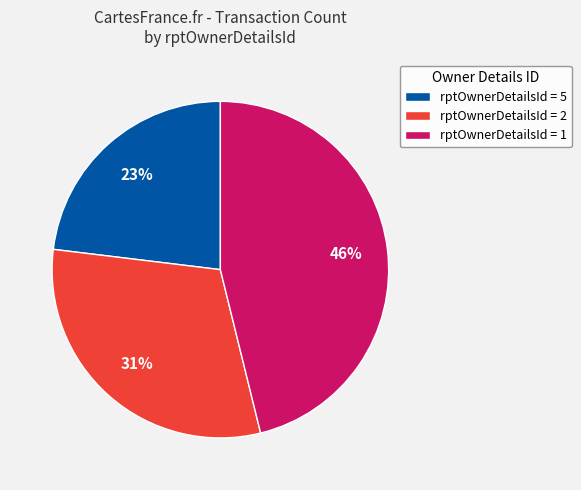

Rank the categories by value from lowest to highest.

rptOwnerDetailsId = 5, rptOwnerDetailsId = 2, rptOwnerDetailsId = 1